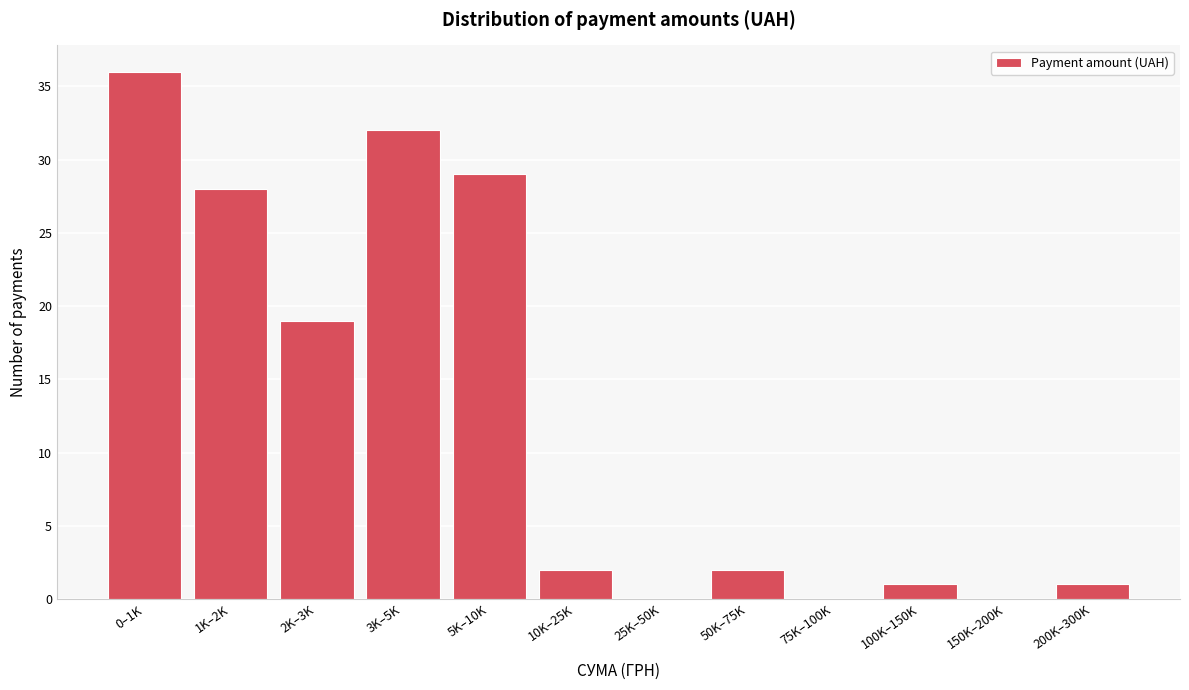

Reading right to left, transcribe all the data shown in this chart.

200K–300K=1	150K–200K=0	100K–150K=1	75K–100K=0	50K–75K=2	25K–50K=0	10K–25K=2	5K–10K=29	3K–5K=32	2K–3K=19	1K–2K=28	0–1K=36